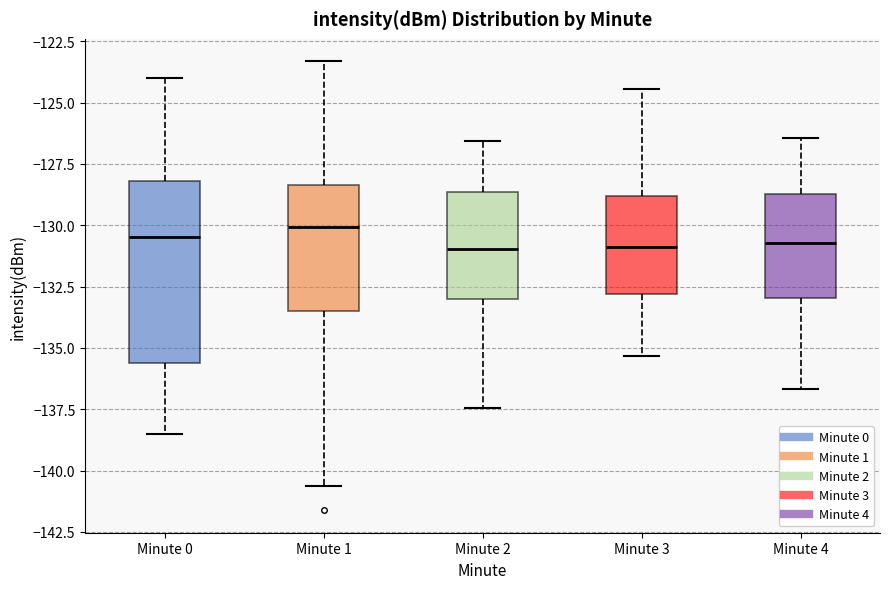

Comparing the boxes themselves (not the whiskers), which one is the tallest?

Minute 0